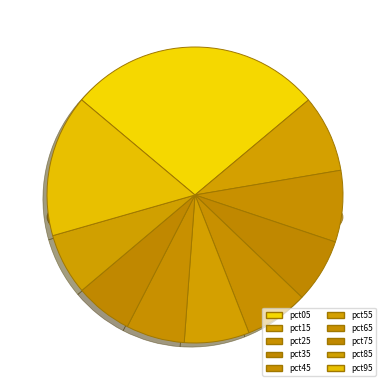

To the nearest percent, what is the difference between the pct05 and pct85 slice percentages?

21%